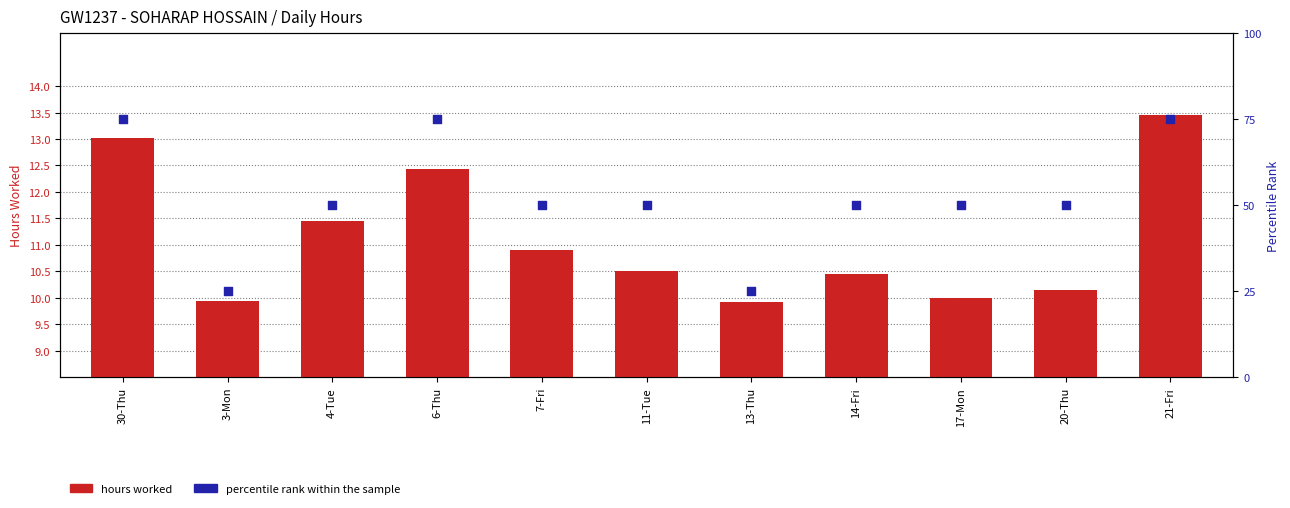

Which series has the largest Y range (max minus min)?

Percentile rank within the sample